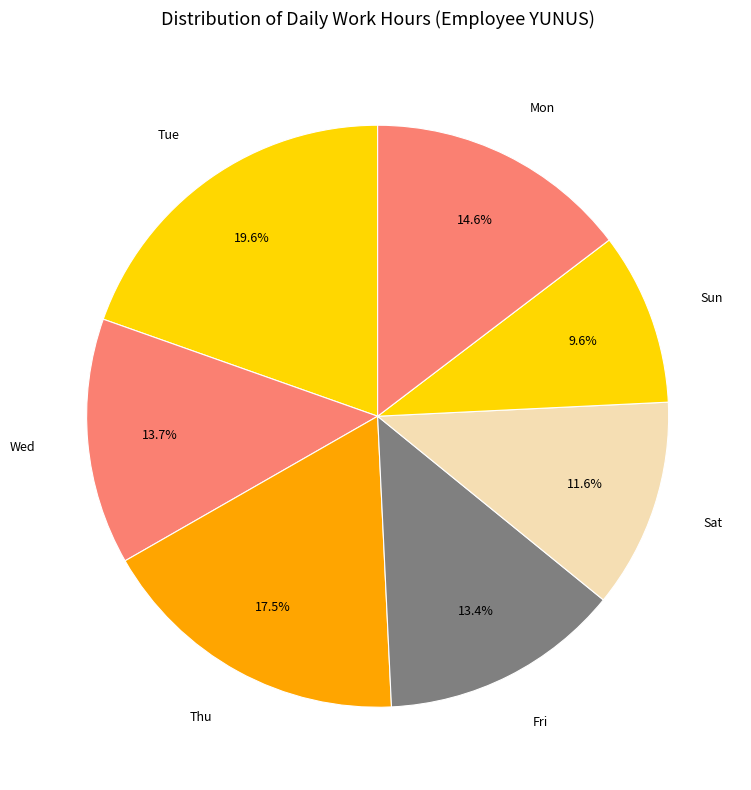

How many slices are in this pie chart?

7